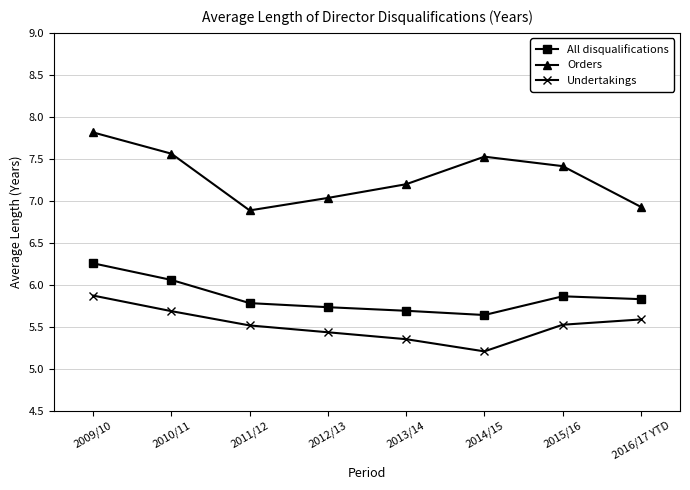

At which label is Undertakings closest to 5?

2014/15